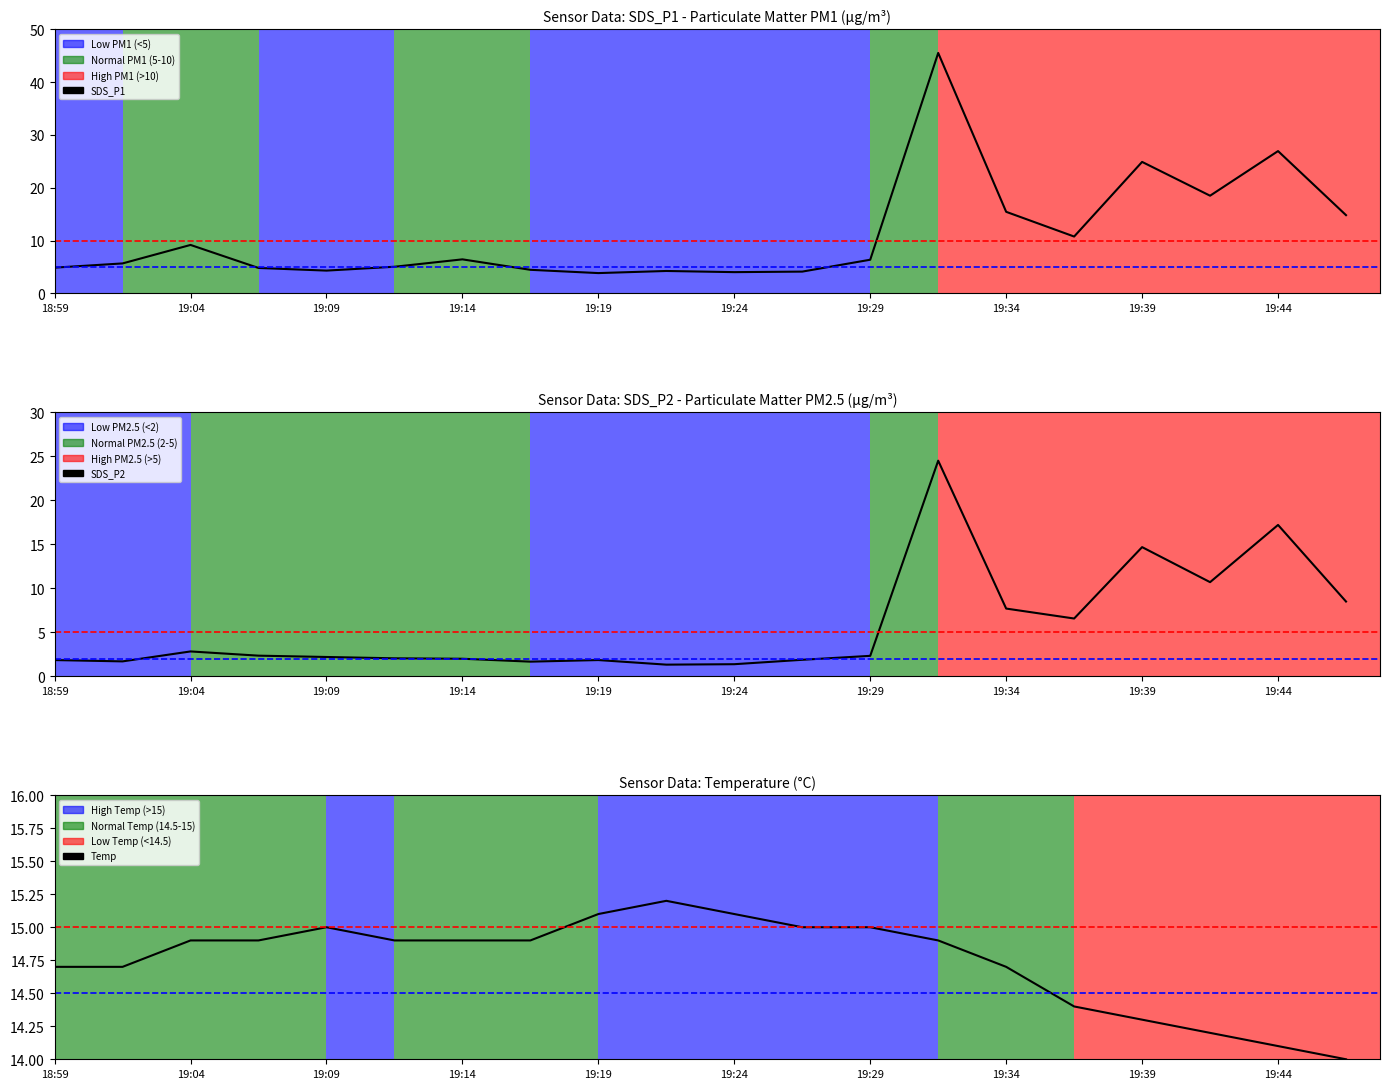

True or false: SDS_P1 has a value of 15.9 at 15.

False